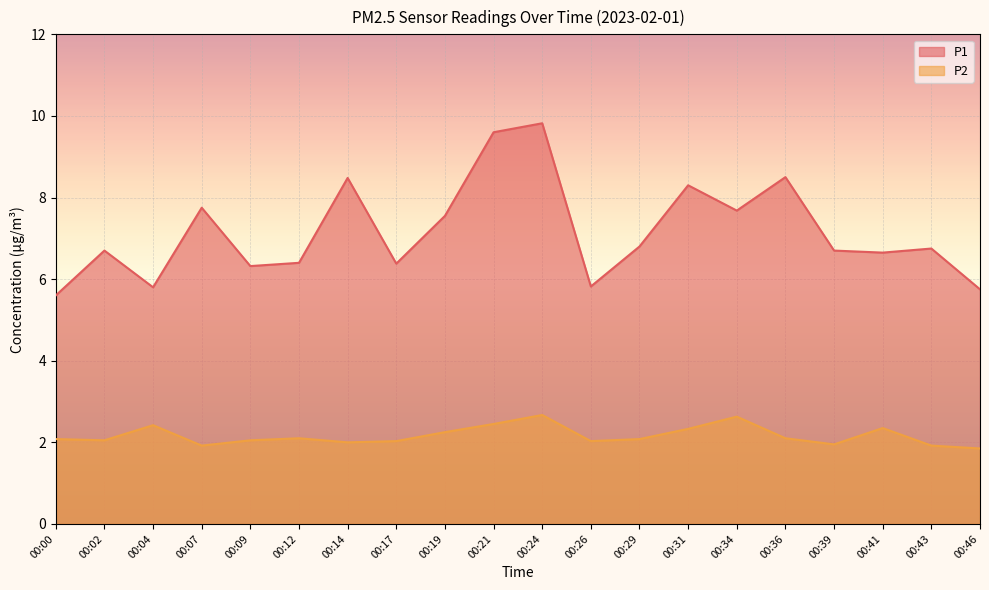

Reading right to left, list all the values displayed in this chart.

P1: 00:46=5.8	00:43=6.8	00:41=6.7	00:39=6.7	00:36=8.5	00:34=7.7	00:31=8.3	00:29=6.8	00:26=5.8	00:24=9.8	00:21=9.6	00:19=7.5	00:17=6.4	00:14=8.5	00:12=6.4	00:09=6.3	00:07=7.8	00:04=5.8	00:02=6.7	00:00=5.6
P2: 00:46=1.9	00:43=1.9	00:41=2.4	00:39=1.9	00:36=2.1	00:34=2.6	00:31=2.3	00:29=2.1	00:26=2.0	00:24=2.7	00:21=2.5	00:19=2.2	00:17=2.0	00:14=2.0	00:12=2.1	00:09=2.0	00:07=1.9	00:04=2.4	00:02=2.0	00:00=2.1